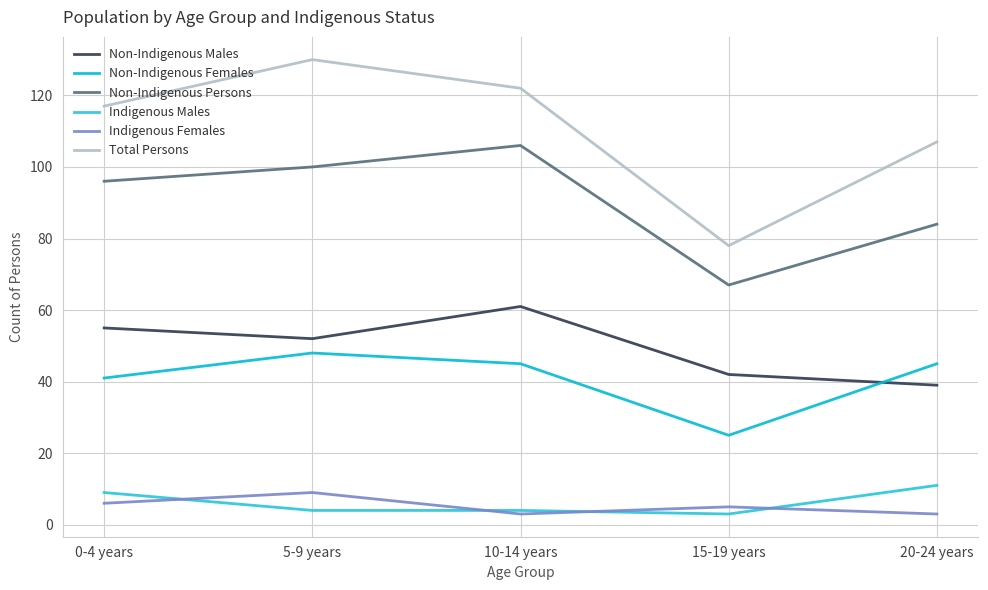

At which category is the sum across all series the highest?

5-9 years